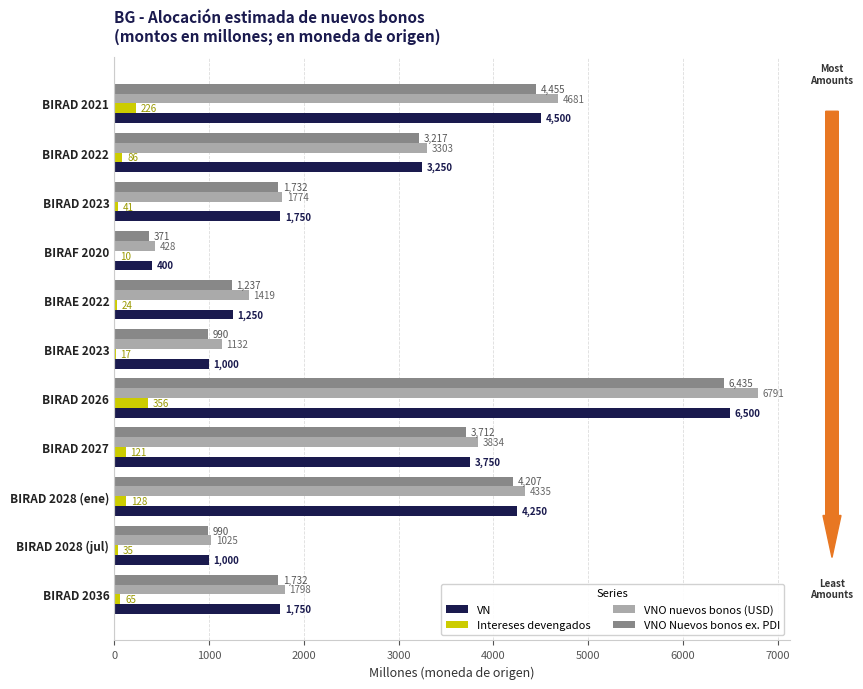

Which category has the highest value in the VN series?

BIRAD 2026